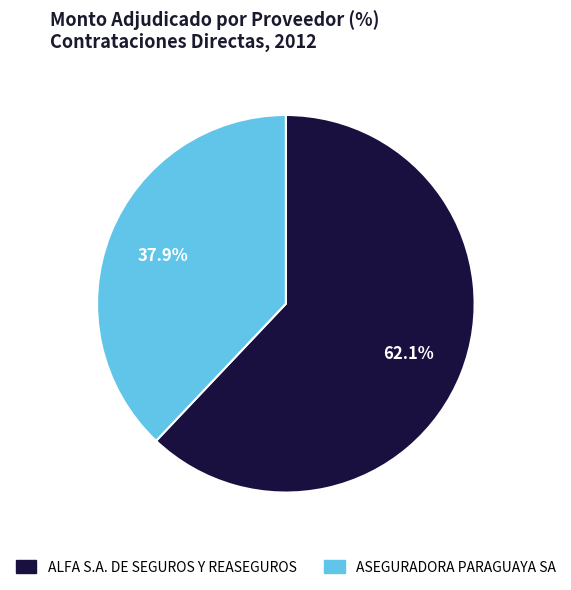

Is it true that ASEGURADORA PARAGUAYA SA is 38% of the pie?

True